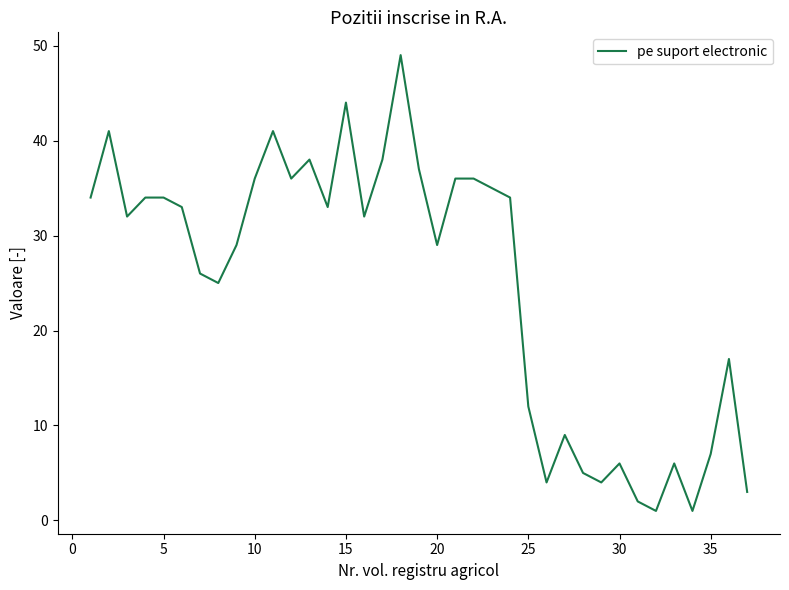

Does the chart display data point markers on the line(s)?

No